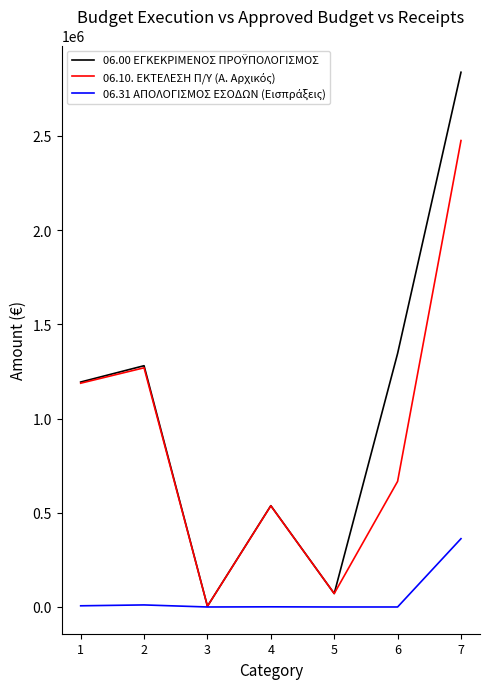

What is the spread (max minus min) of values at 6?

1345393.0